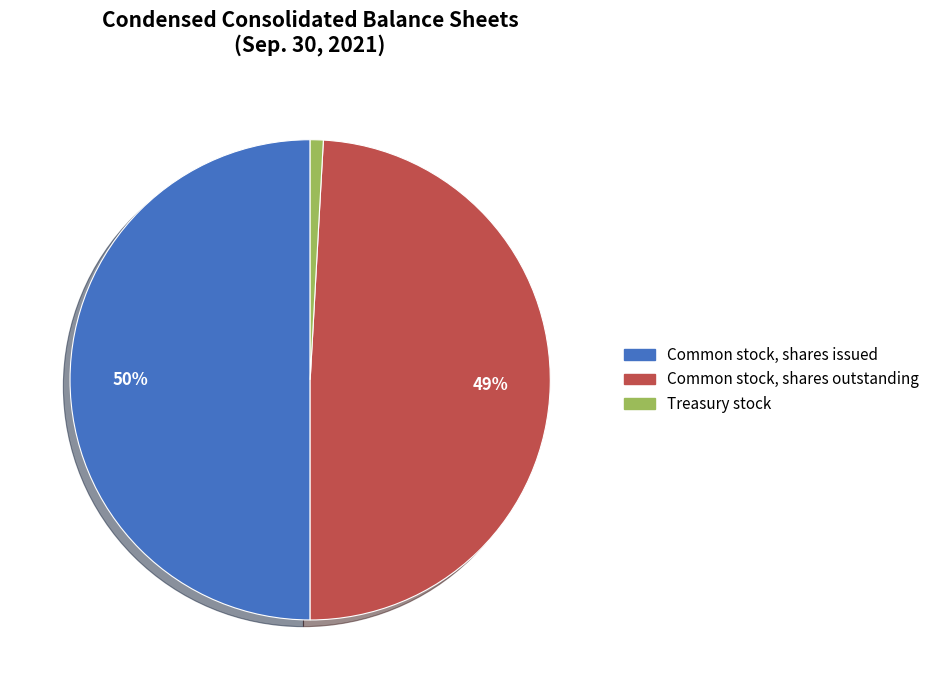

Rank the categories by value from highest to lowest.

Common stock, shares issued, Common stock, shares outstanding, Treasury stock